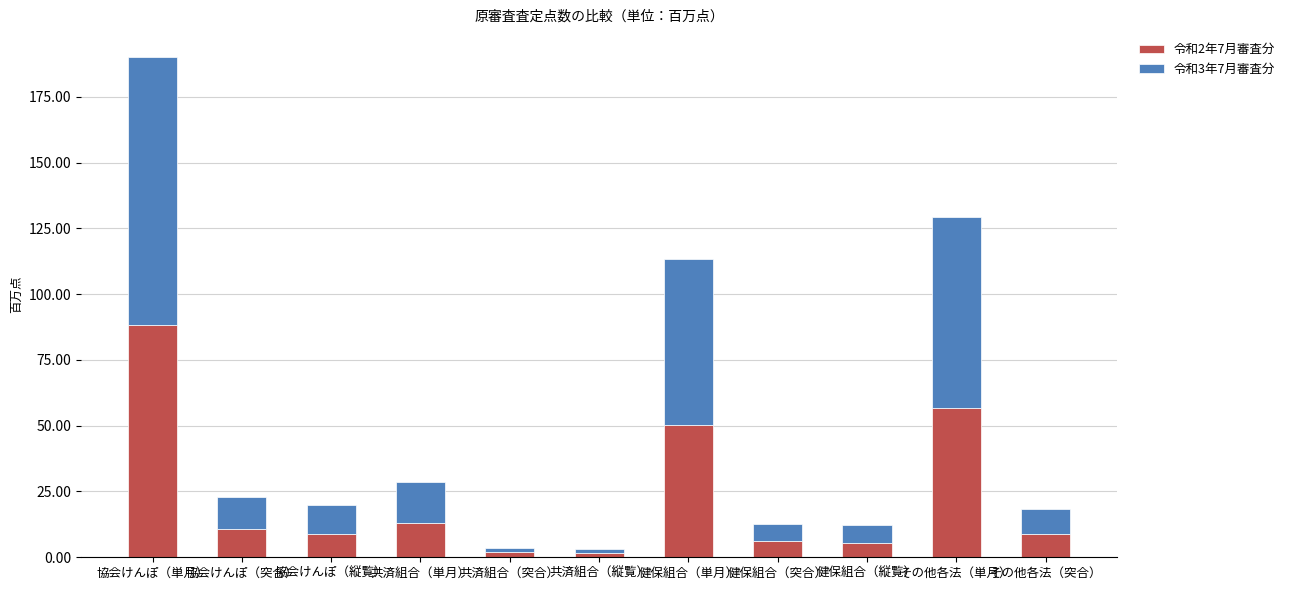

What is the maximum value for 令和2年7月審査分?

88.2